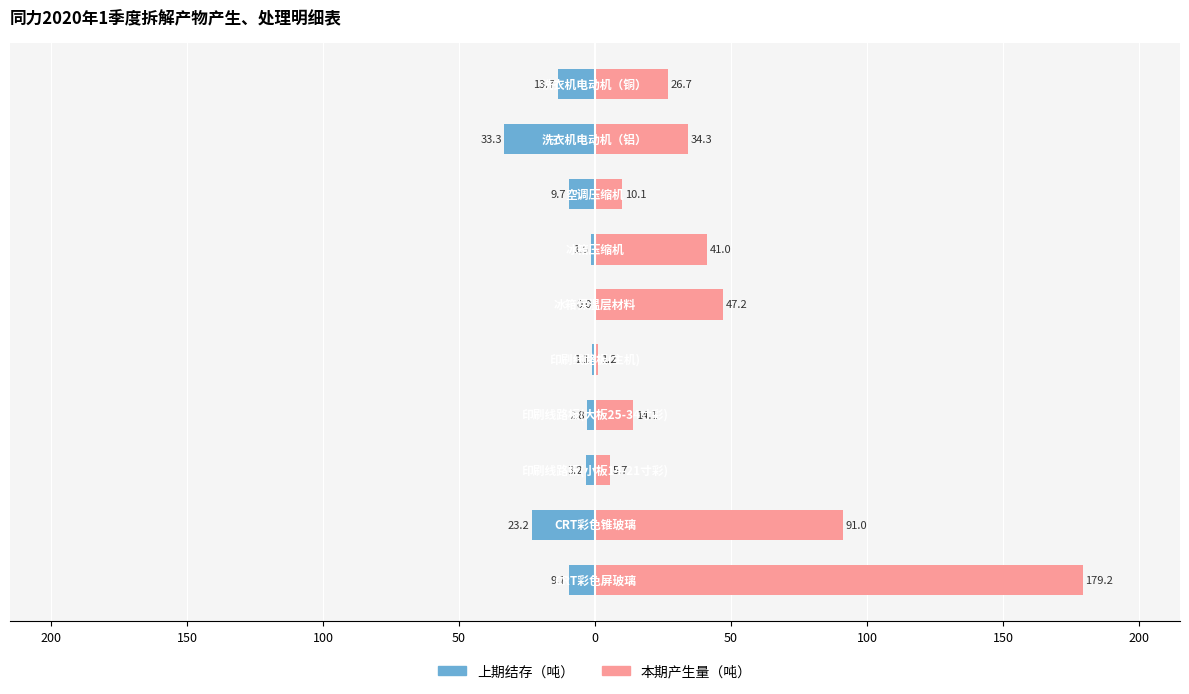

Which series has the largest total across all categories?

本期产生量（吨）